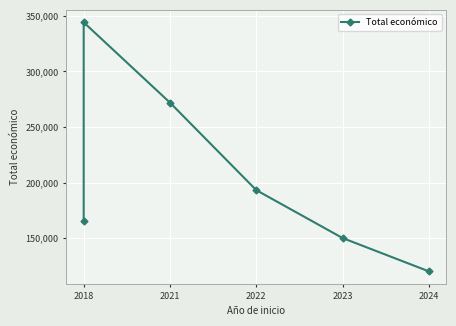

What is the average value?

207385